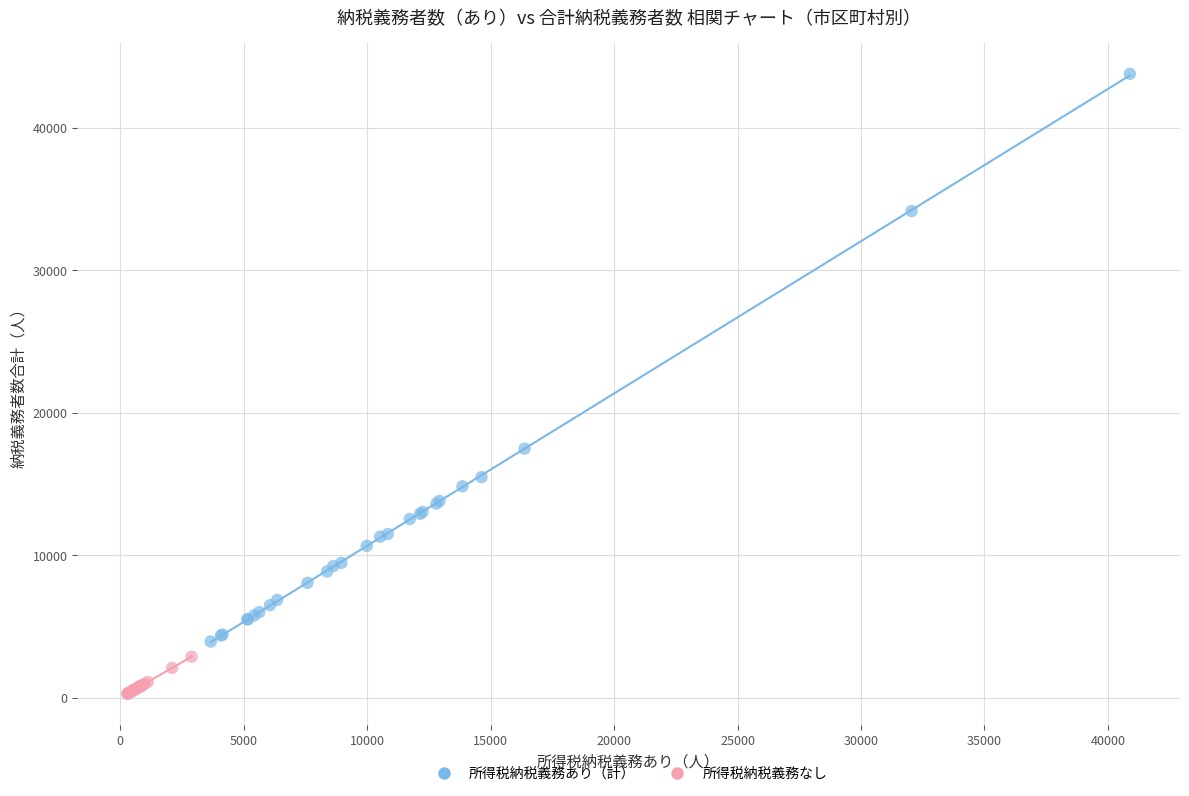

Which series reaches the maximum Y coordinate?

所得税納税義務あり（計）